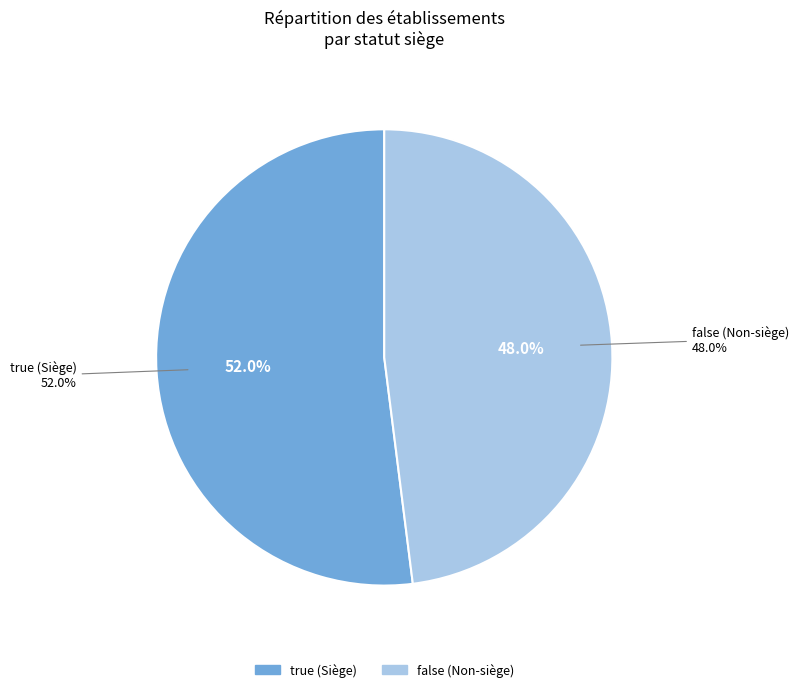

Rank the categories by value from lowest to highest.

false, true